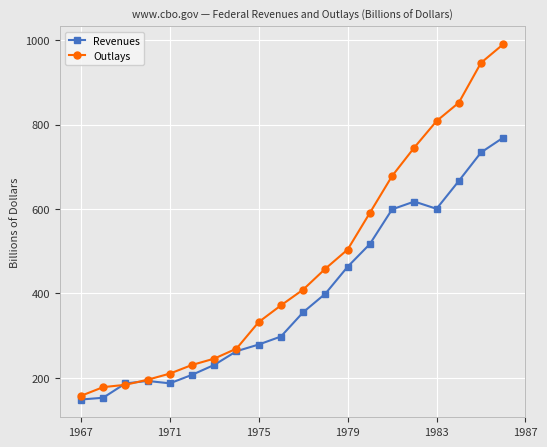

How many lines are shown in the chart?

2